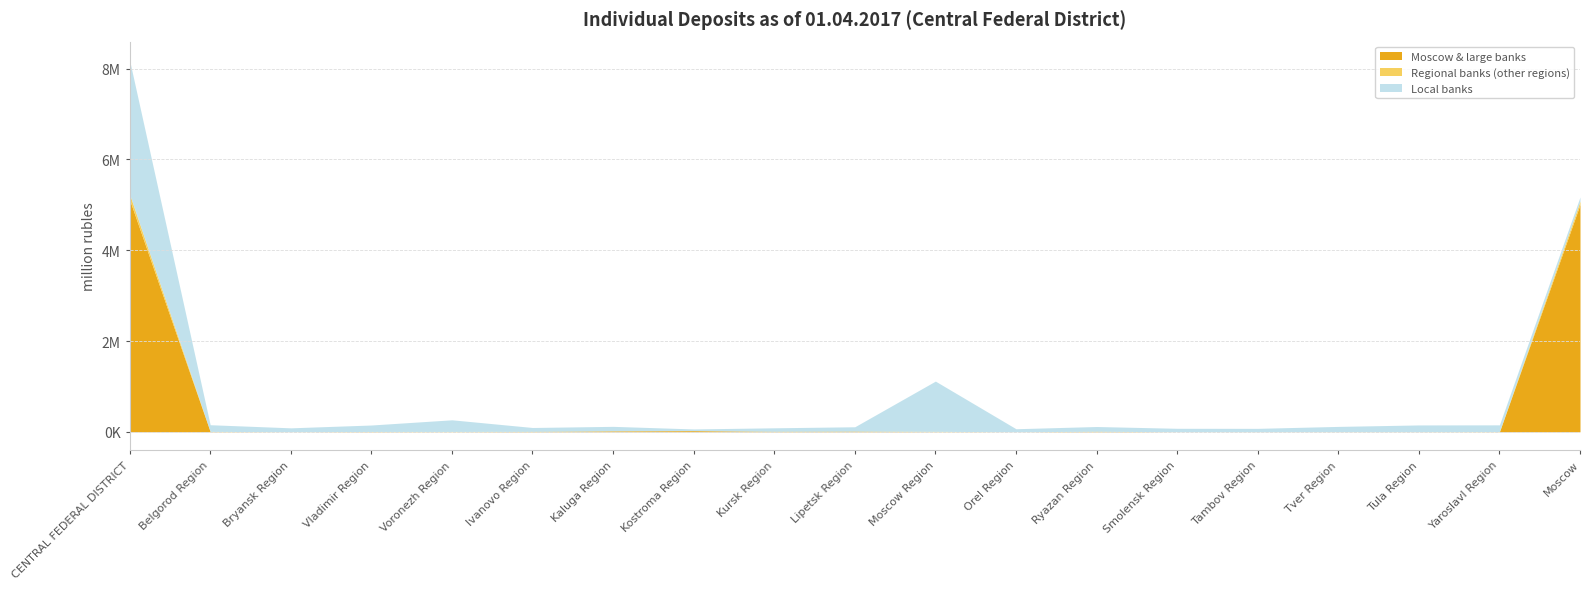

List the series in order of their overall mean, lowest first.

Regional banks (other regions), Local banks, Moscow & large banks